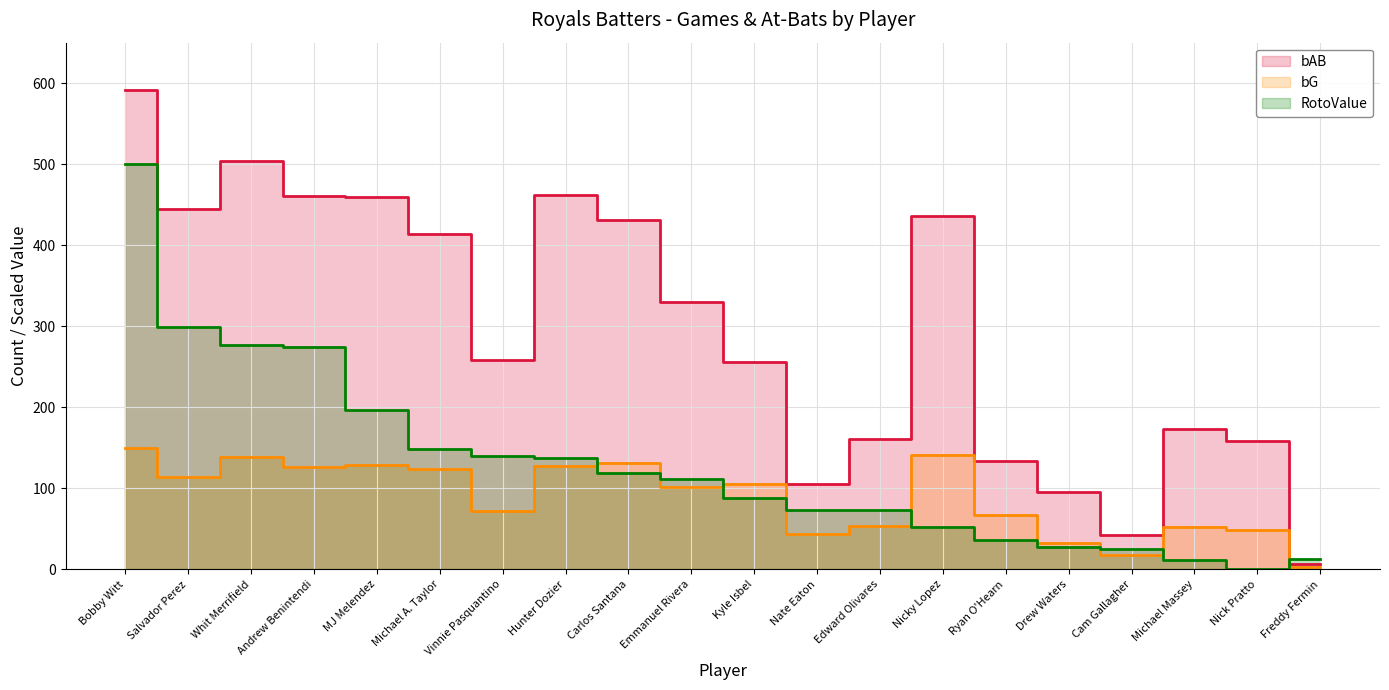

At which category does the chart reach its peak across all series?

Bobby Witt